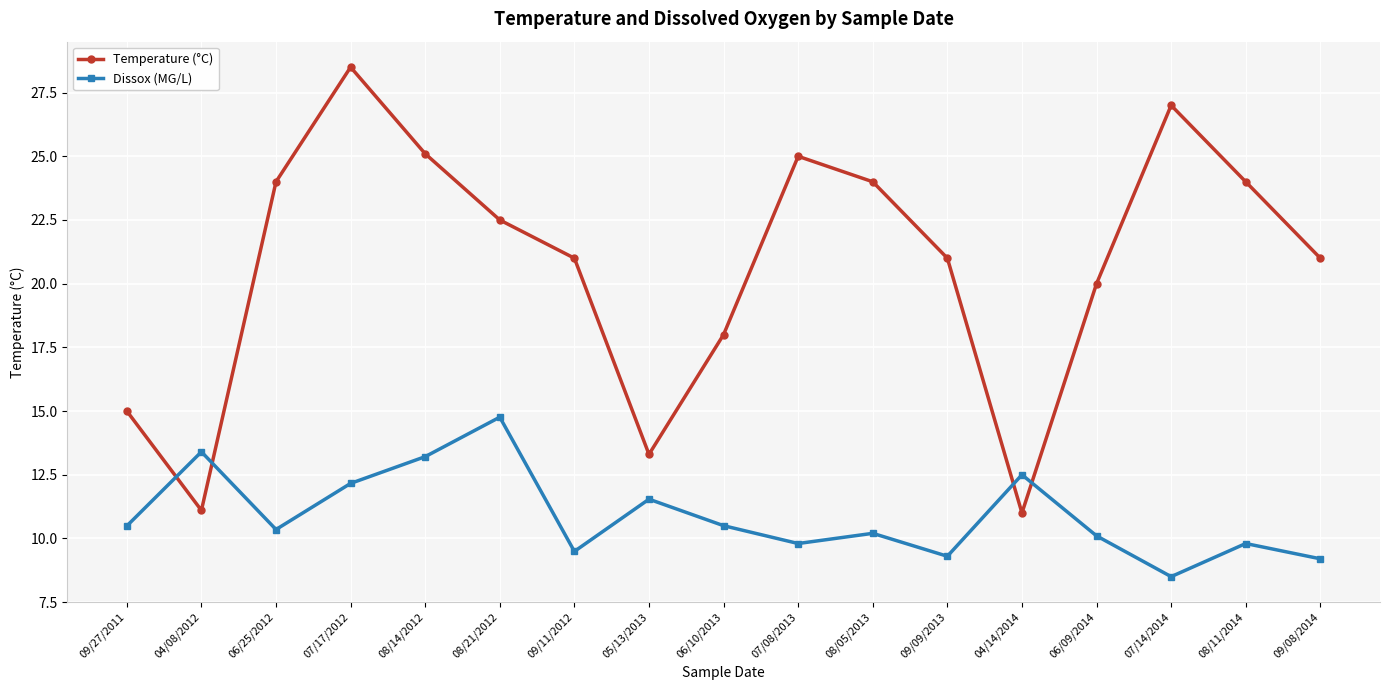

True or false: Dissox (MG/L) and Temperature (°C) cross at least once.

True